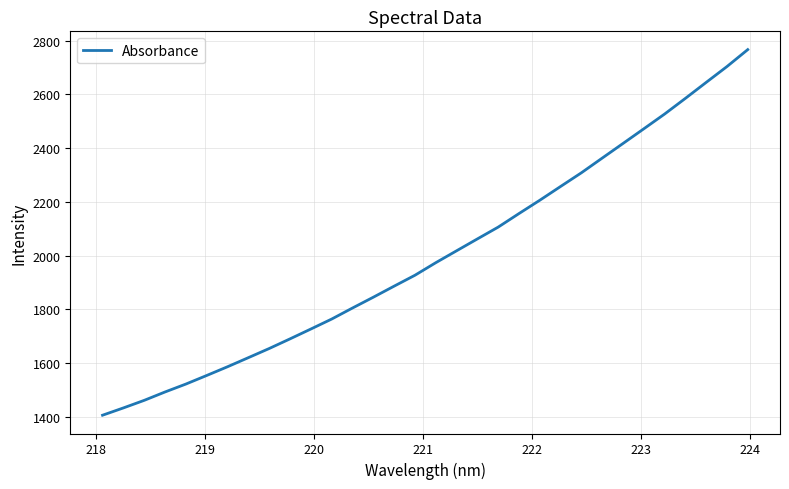

What is the difference between the maximum and minimum values?

1360.3